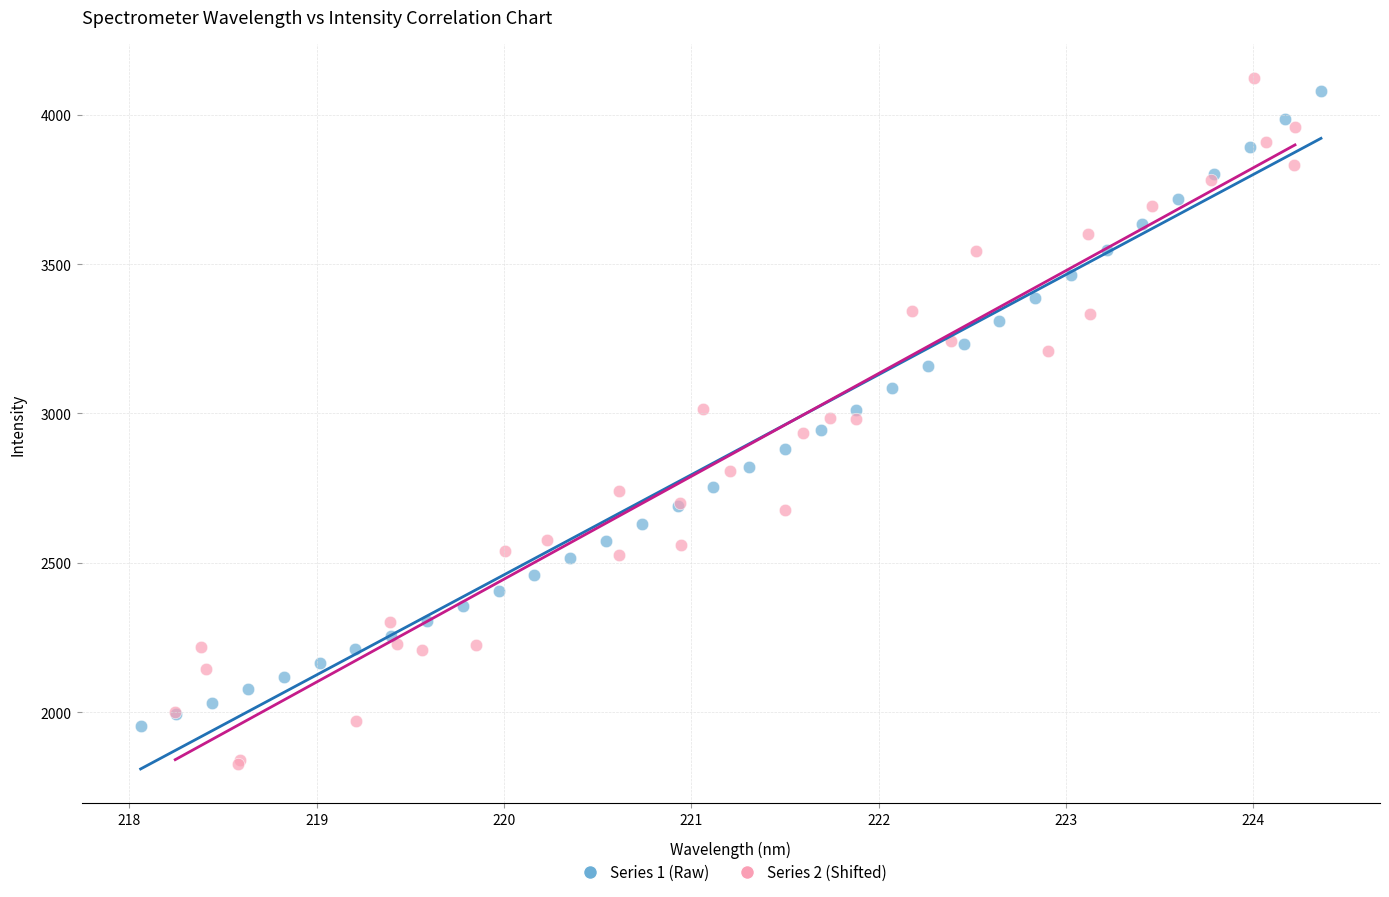

Which series reaches the minimum Y coordinate?

Series 2 (Shifted)